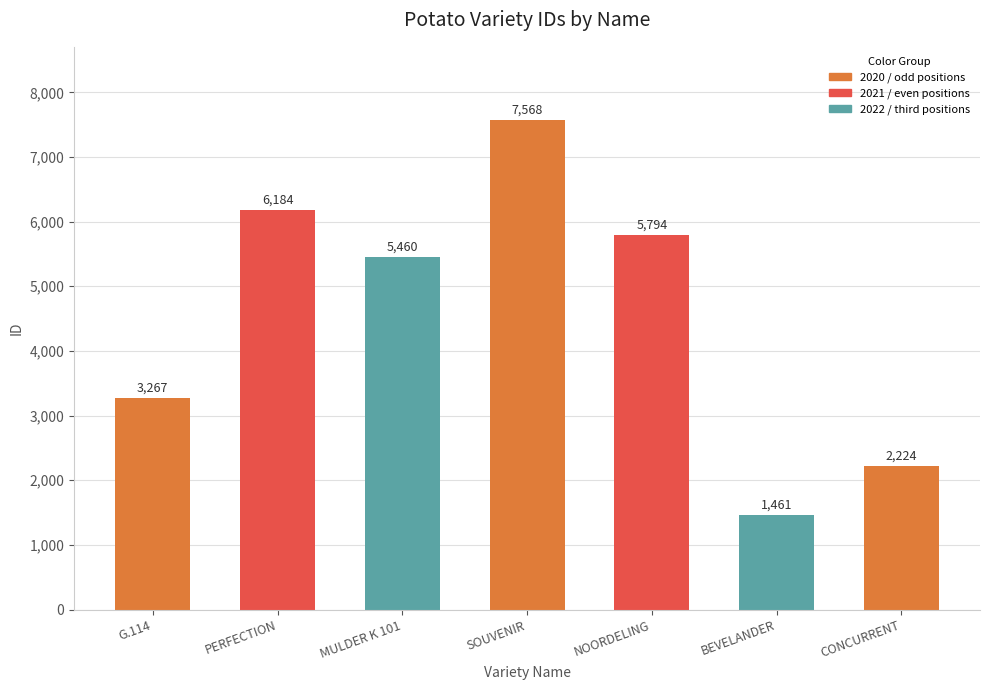

Rank the categories by value from highest to lowest.

SOUVENIR, PERFECTION, NOORDELING, MULDER K 101, G.114, CONCURRENT, BEVELANDER